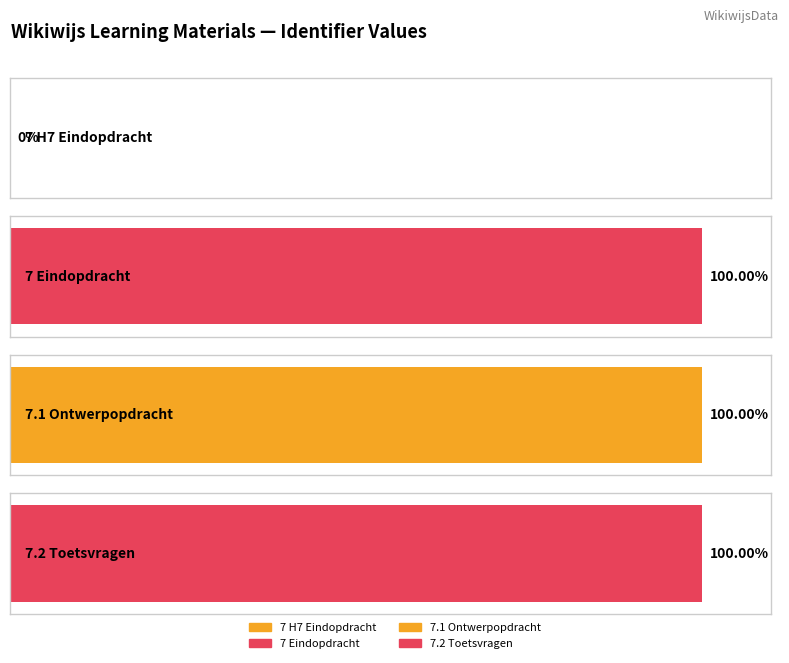

List the labels in order of value, largest first.

7.2 Toetsvragen, 7.1 Ontwerpopdracht, 7 Eindopdracht, 7 H7 Eindopdracht